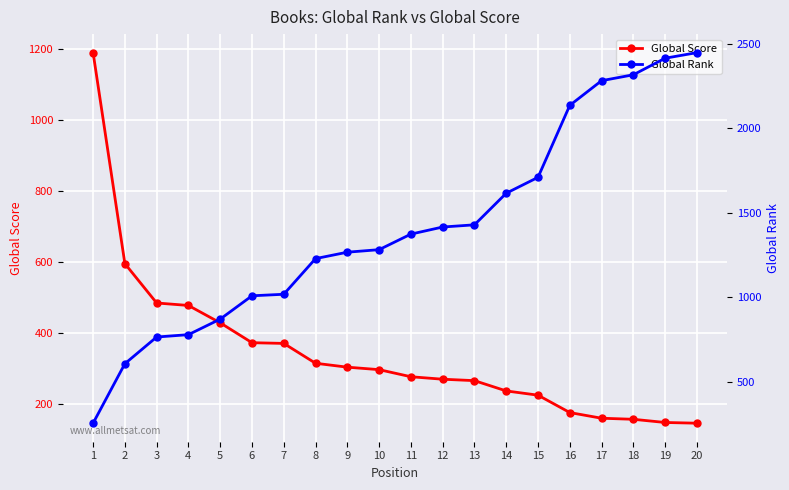

At how many categories does at least one series exceed 864?

17